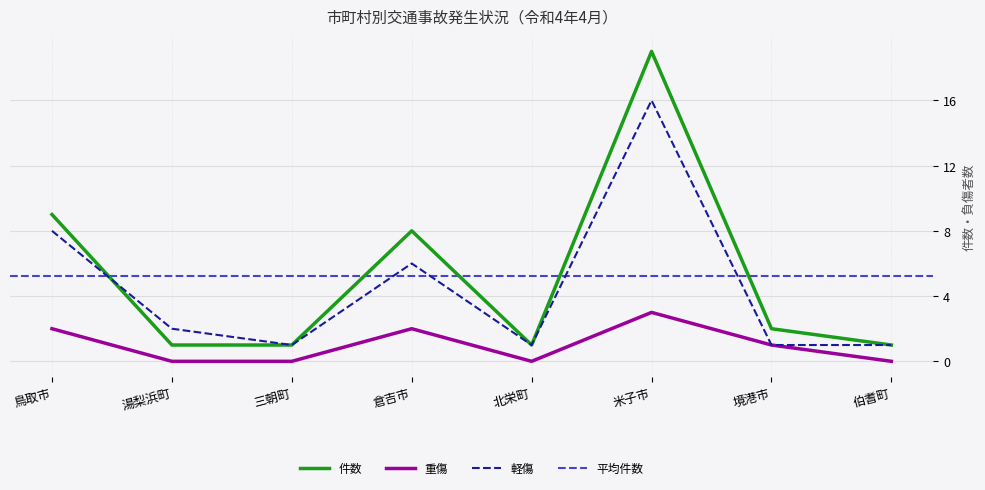

True or false: 重傷 and 件数 cross at least once.

False